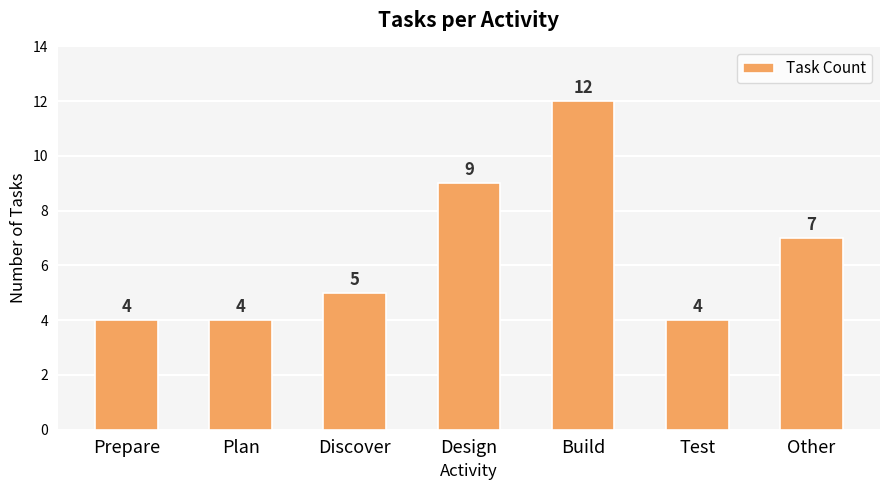

How many series are shown in this chart?

1